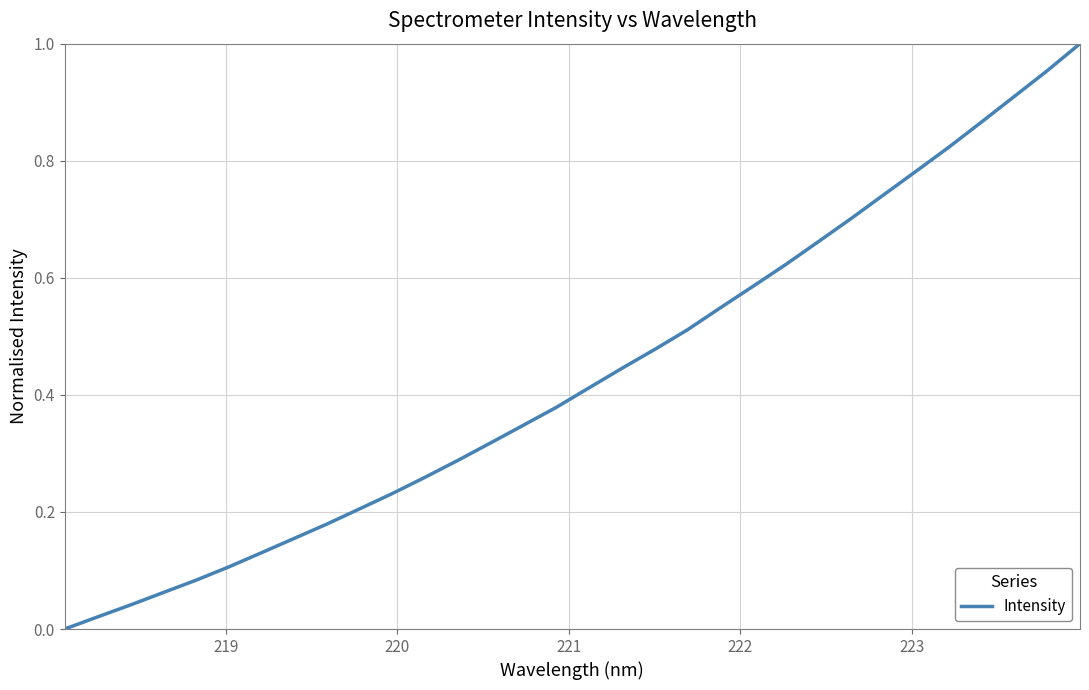

Does the chart display data point markers on the line(s)?

No